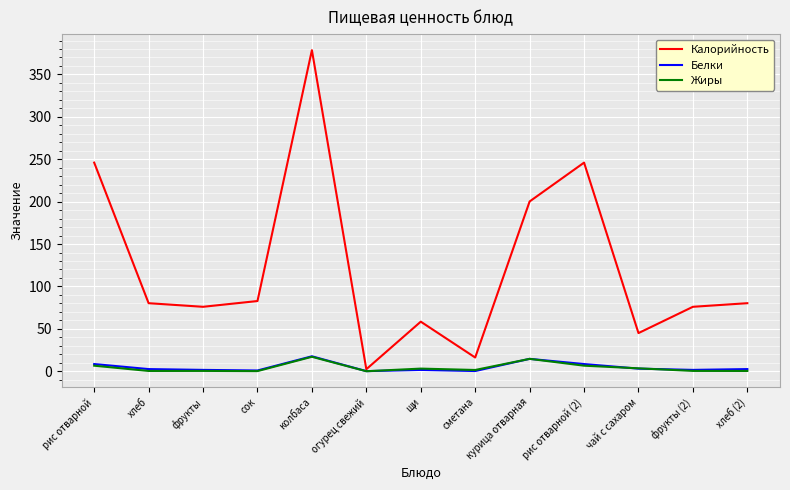

At which category is the sum across all series the highest?

колбаса